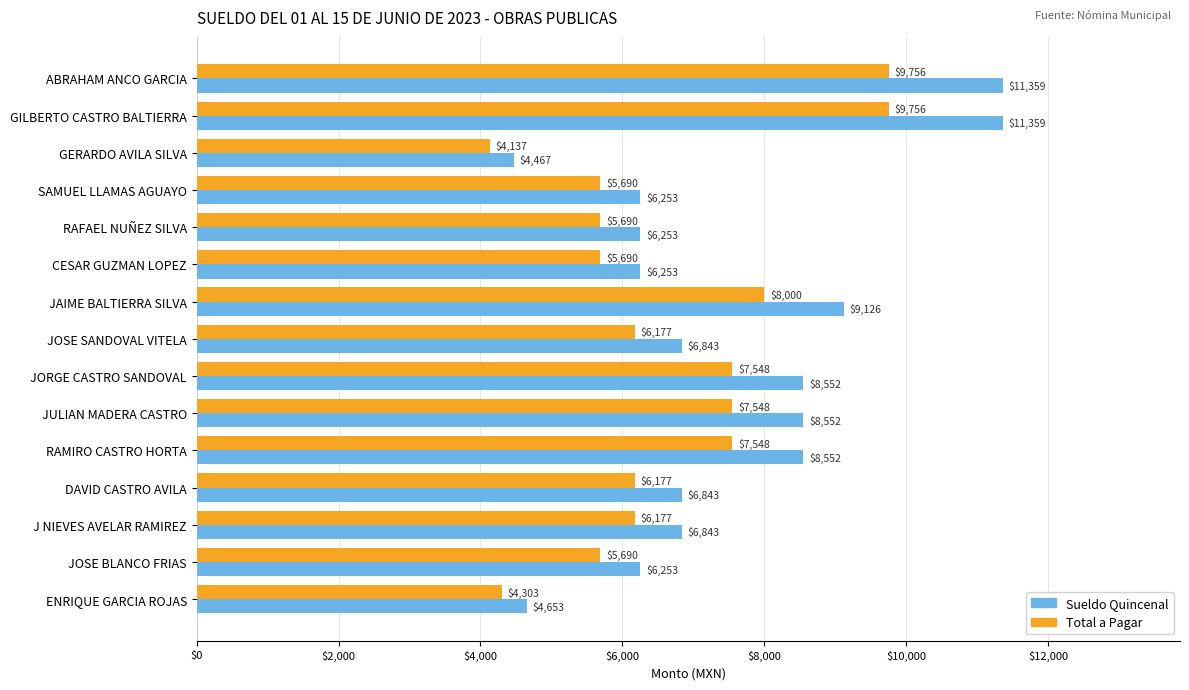

Rank the series by their maximum value, from highest to lowest.

Sueldo Quincenal, Total a Pagar